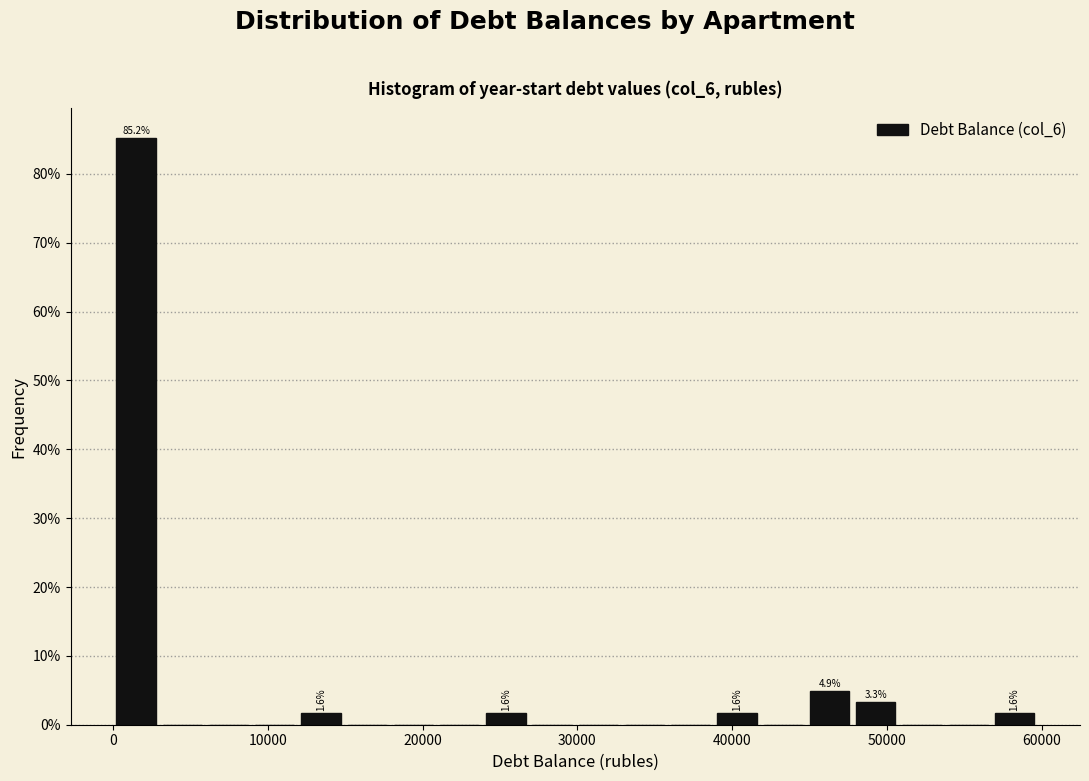

Read against the x-axis, roughly where is the centre of the tallest bar?

1000